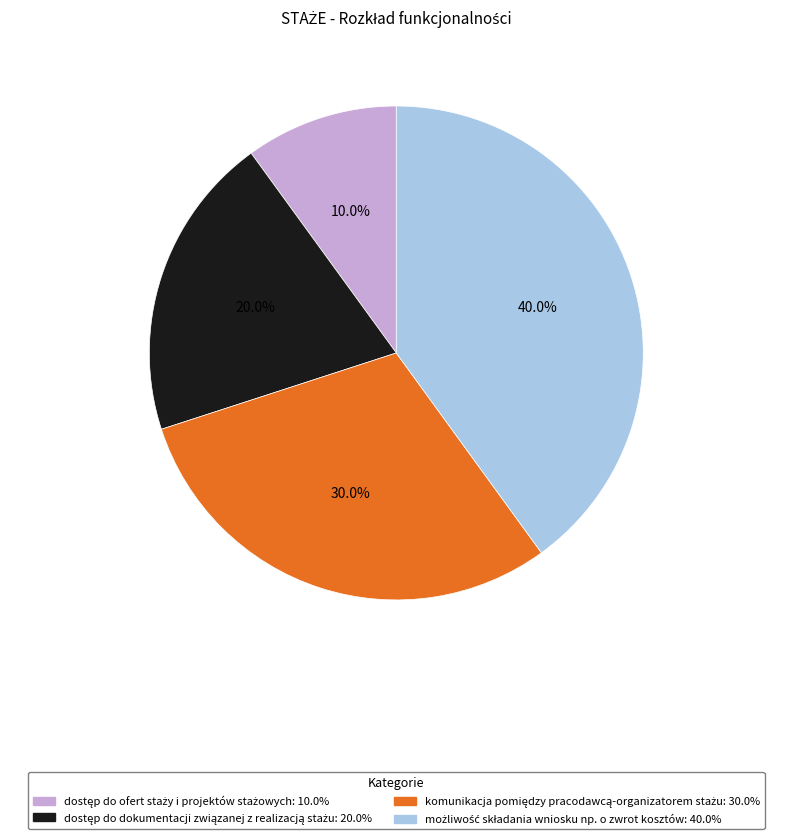

Is there a majority slice in this chart?

No